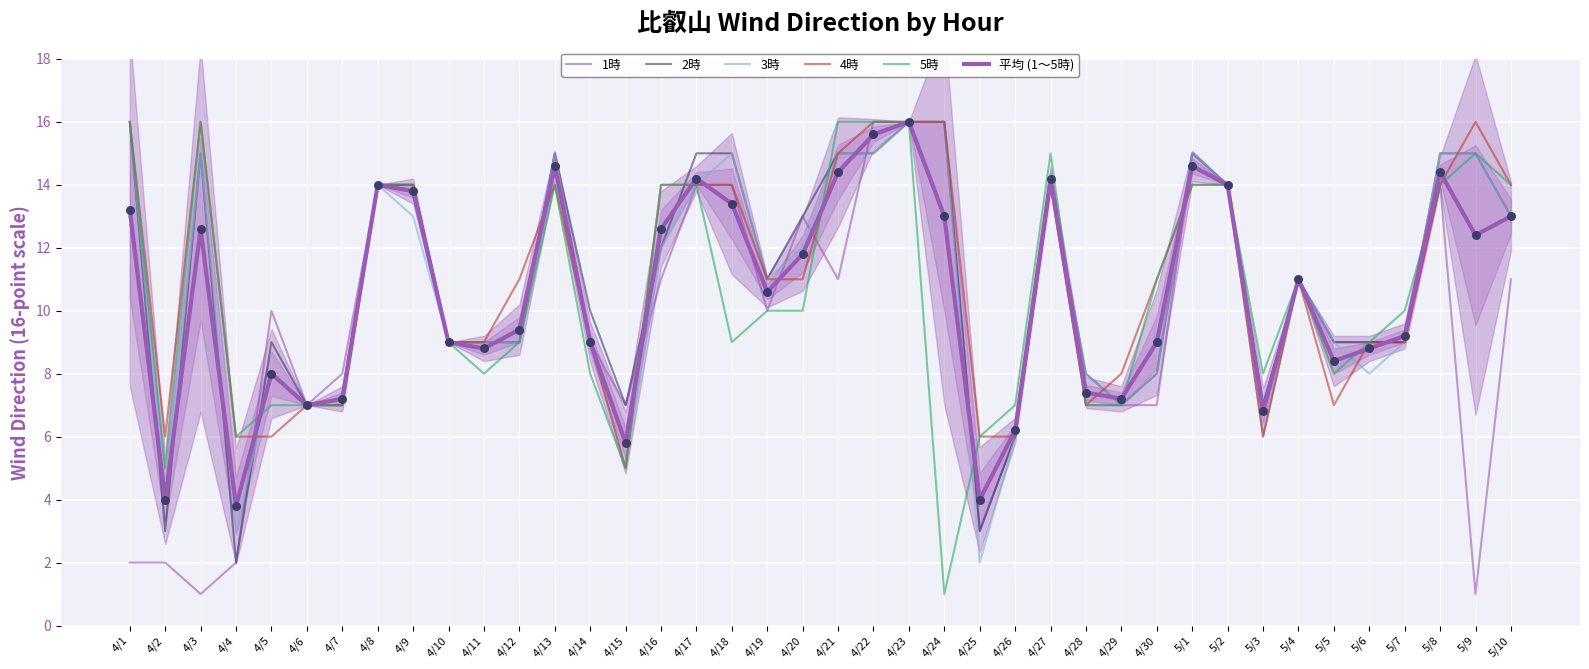

Which series has the largest total across all categories?

4時